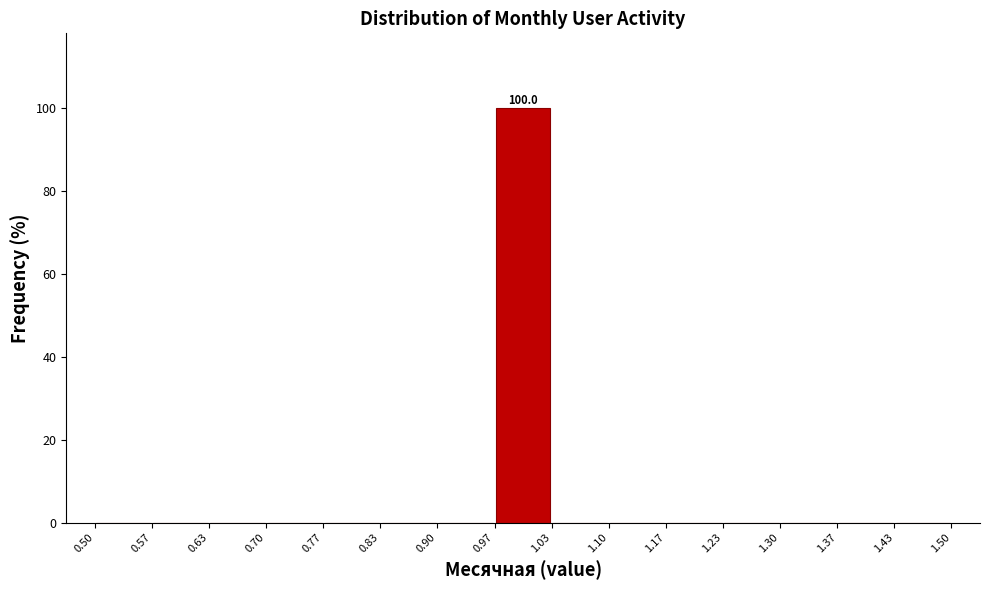

Over which range of the x-axis is the bar tallest?

0.97 to 1.03